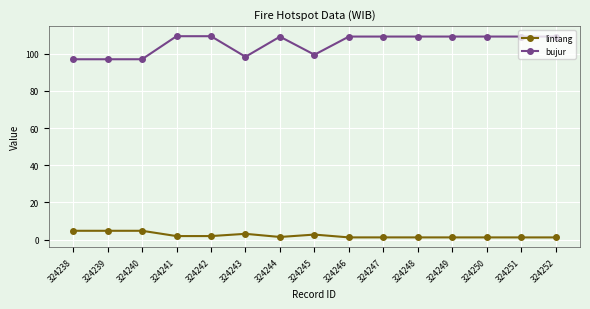

What is the average value of the lintang series?

2.2